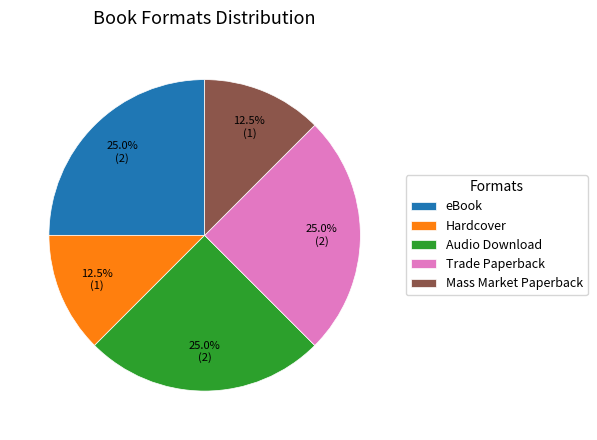

How many slices are in this pie chart?

5